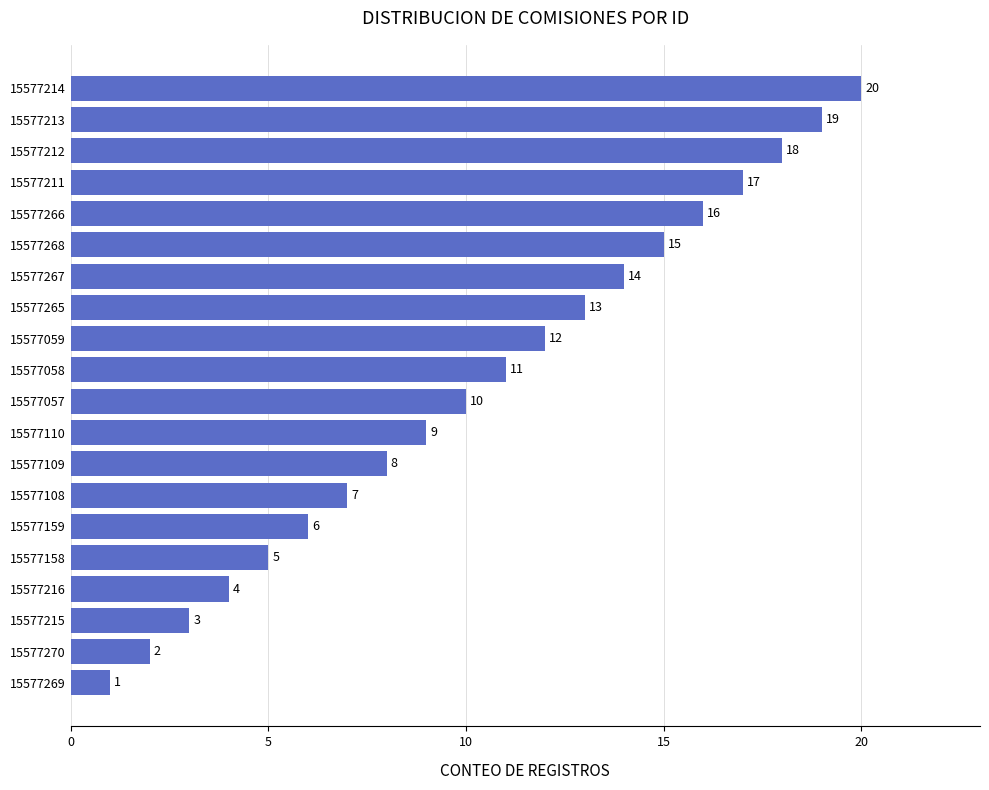

Reading bottom to top, transcribe all the data shown in this chart.

1	2	3	4	5	6	7	8	9	10	11	12	13	14	15	16	17	18	19	20